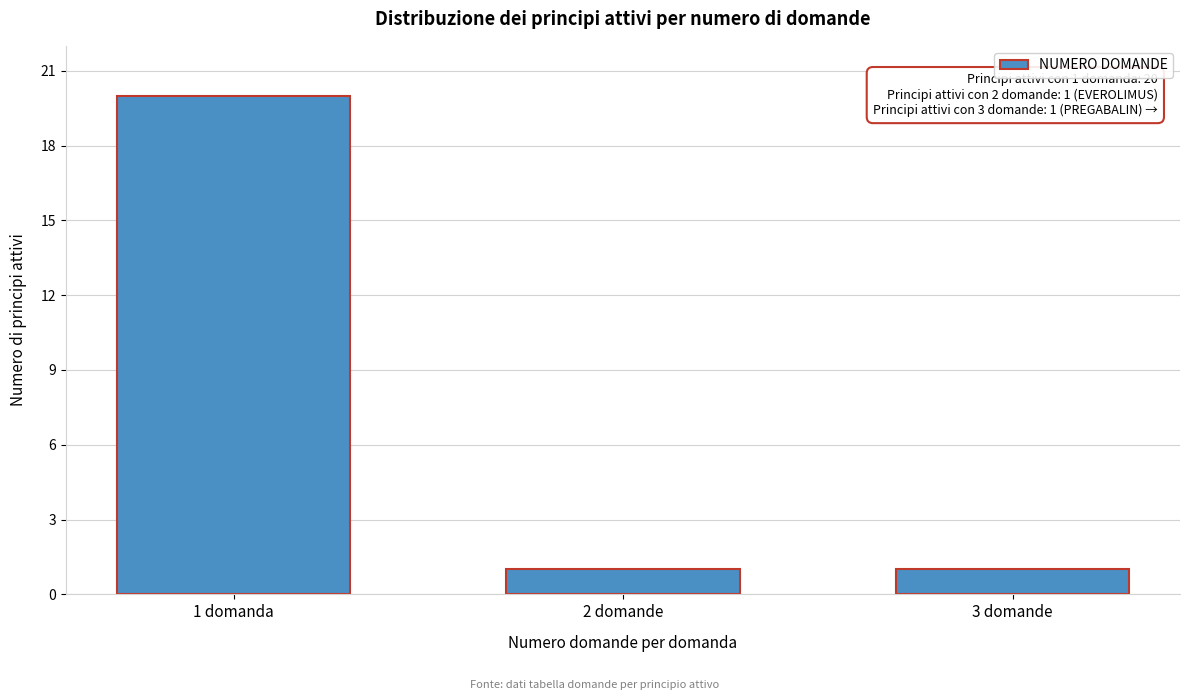

Reading left to right, what are all the values shown in this chart?

20	1	1